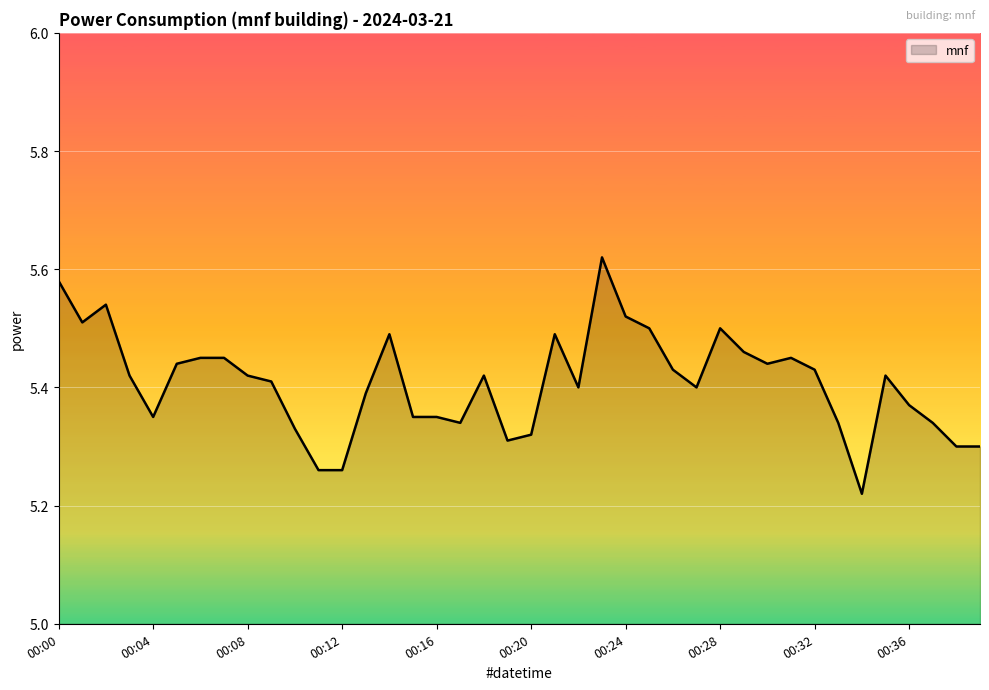

How many values are between 5 and 6?

40